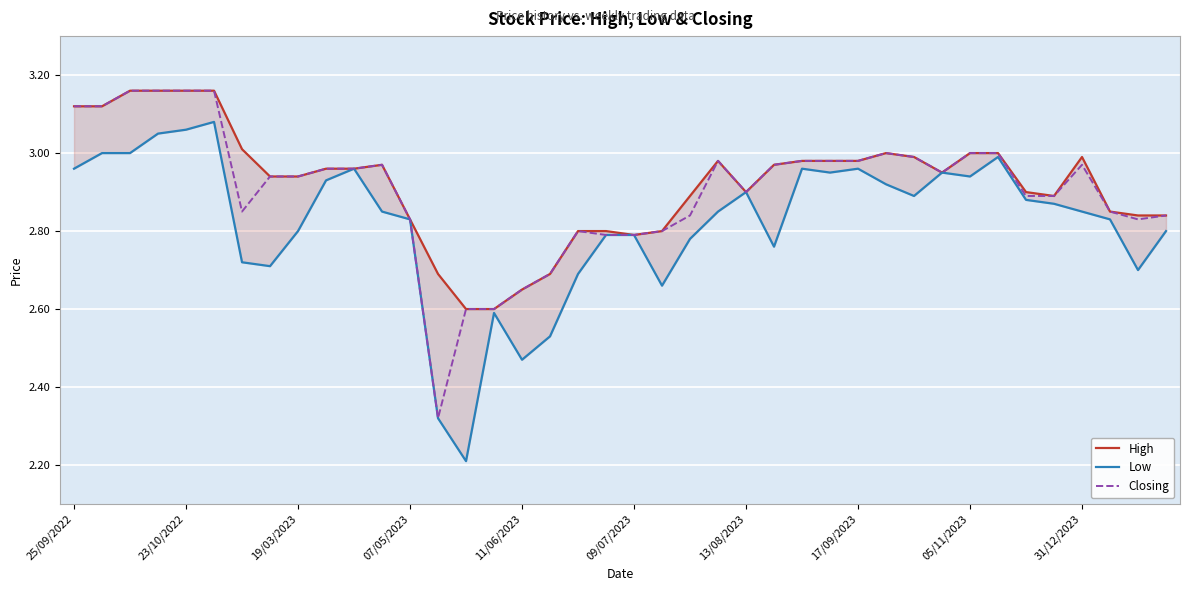

The Closing series shows 1.7 at 13/08/2023. True or false?

False